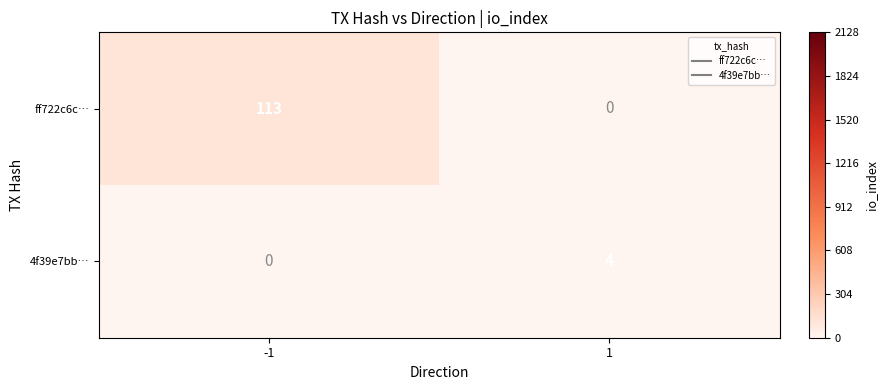

What is the difference between the highest and lowest values at -1?

113